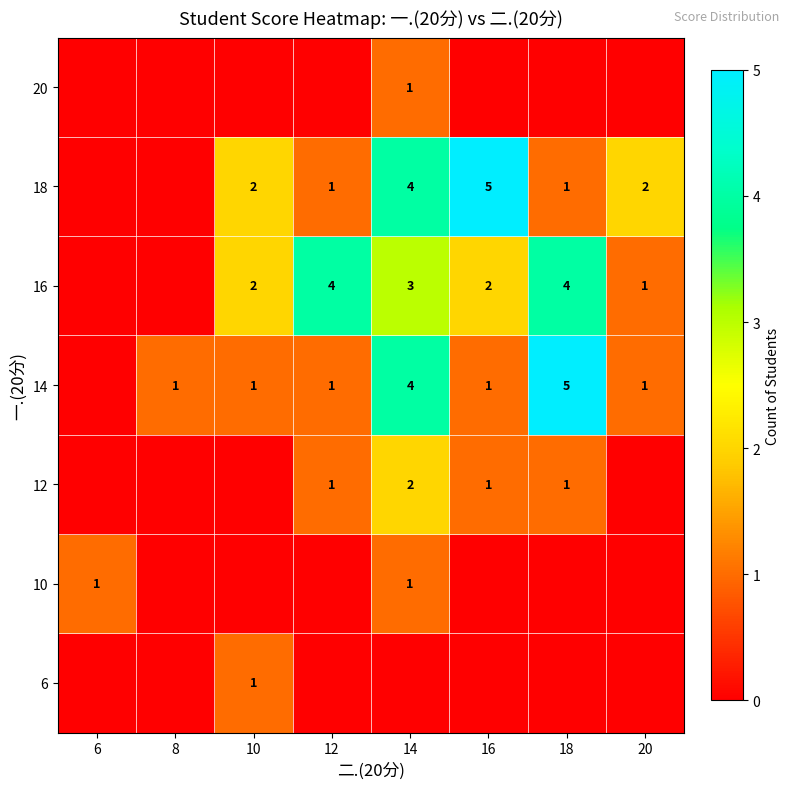

The 12 series shows 2 at 14. True or false?

True